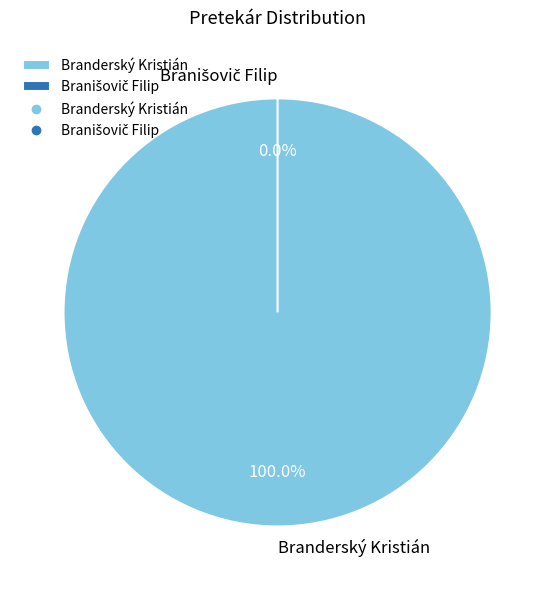

What percentage is NOT represented by Branišovič Filip?

100.0%